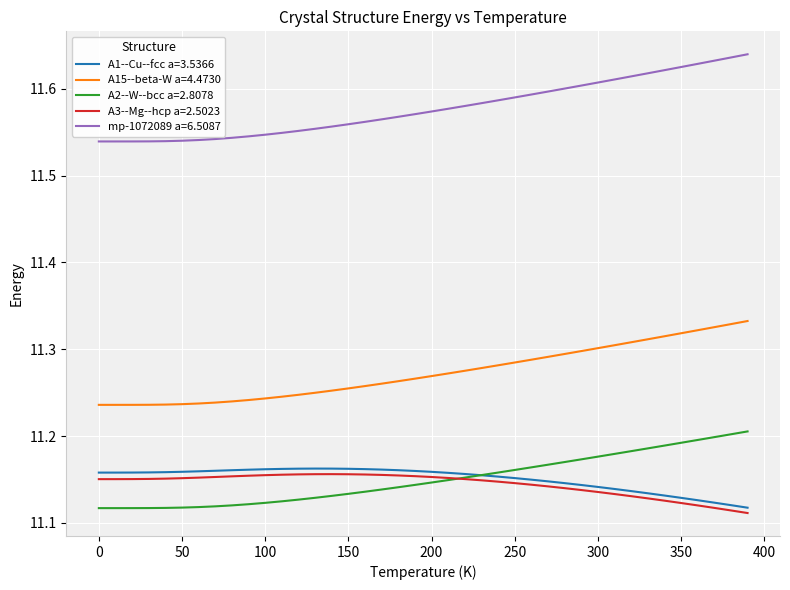

What is the difference between the maximum and minimum values in the A15--beta-W a=4.4730 series?

0.1